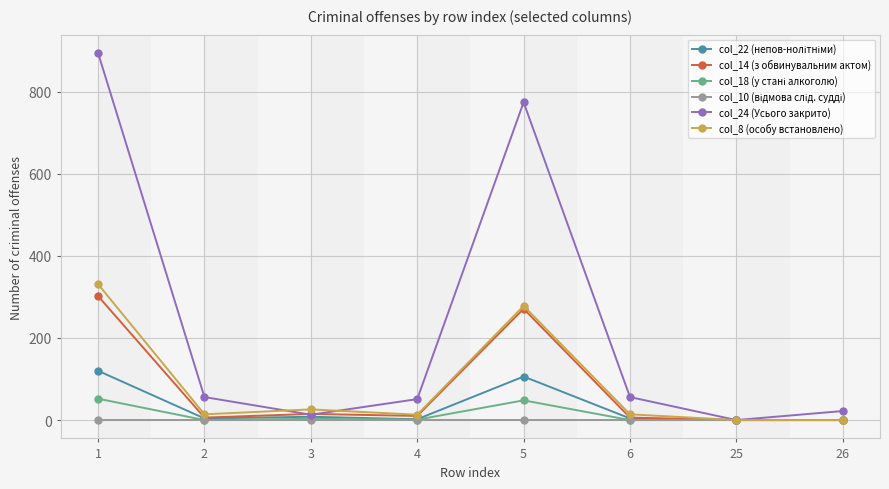

Which series has the largest range (max minus min)?

col_24 (Усього закрито)